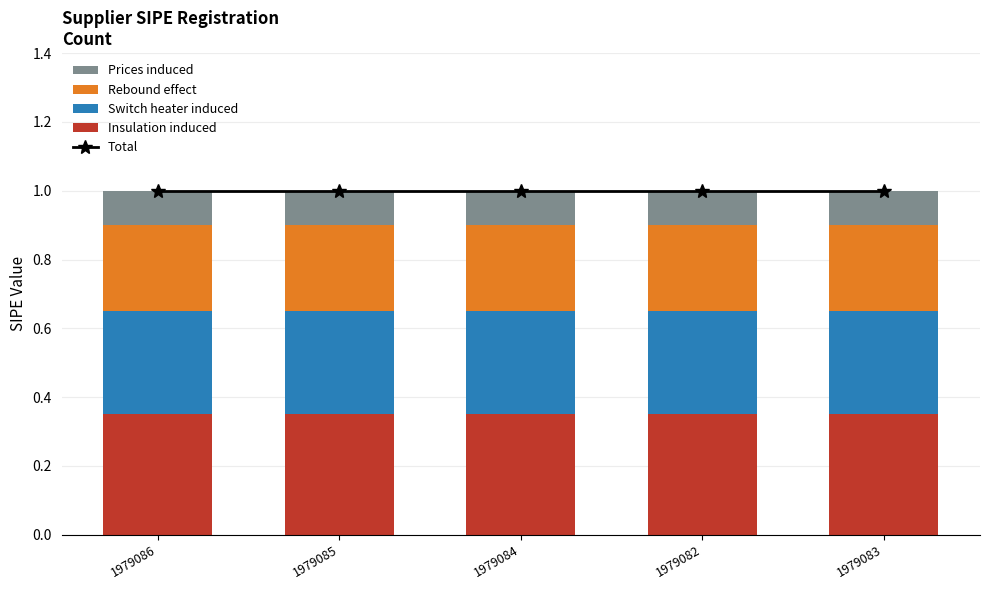

What is the label of the 4th bar from the right?

1979085